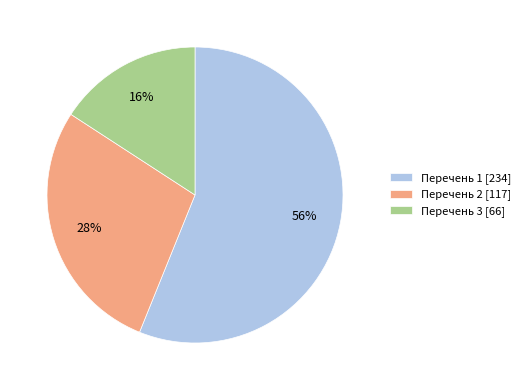

To the nearest percent, what portion does Перечень 1 [234] represent?

56%